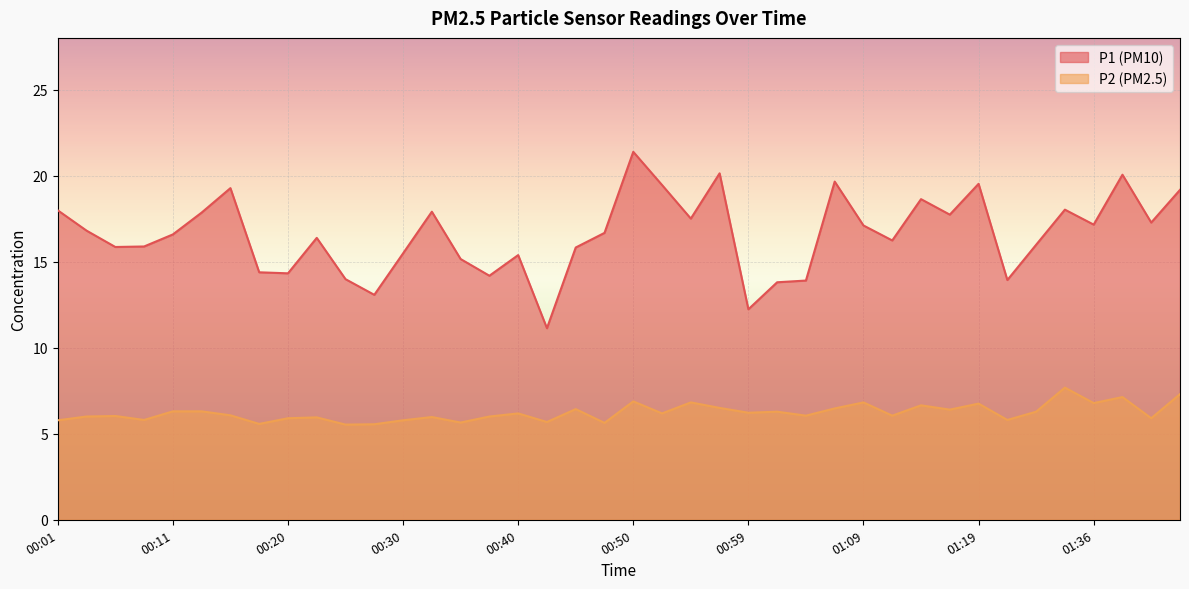

Reading right to left, transcribe all the data shown in this chart.

P1: 01:45=19.2	01:43=17.3	01:38=20.1	01:36=17.1	01:33=18.0	01:31=16.0	01:22=13.9	01:19=19.5	01:17=17.7	01:14=18.6	01:11=16.2	01:09=17.1	01:07=19.6	01:04=13.9	01:02=13.8	00:59=12.2	00:57=20.1	00:54=17.5	00:52=19.4	00:50=21.4	00:47=16.7	00:45=15.8	00:42=11.1	00:40=15.4	00:37=14.2	00:35=15.2	00:33=17.9	00:30=15.5	00:28=13.1	00:25=14.0	00:23=16.4	00:20=14.3	00:18=14.4	00:15=19.3	00:13=17.9	00:11=16.6	00:08=15.9	00:06=15.8	00:03=16.8	00:01=18.0
P2: 01:45=7.3	01:43=5.9	01:38=7.1	01:36=6.8	01:33=7.7	01:31=6.3	01:22=5.8	01:19=6.8	01:17=6.4	01:14=6.7	01:11=6.0	01:09=6.8	01:07=6.5	01:04=6.0	01:02=6.3	00:59=6.2	00:57=6.5	00:54=6.8	00:52=6.2	00:50=6.9	00:47=5.6	00:45=6.4	00:42=5.7	00:40=6.2	00:37=6.0	00:35=5.7	00:33=6.0	00:30=5.8	00:28=5.5	00:25=5.5	00:23=6.0	00:20=5.9	00:18=5.6	00:15=6.1	00:13=6.3	00:11=6.3	00:08=5.8	00:06=6.0	00:03=6.0	00:01=5.8